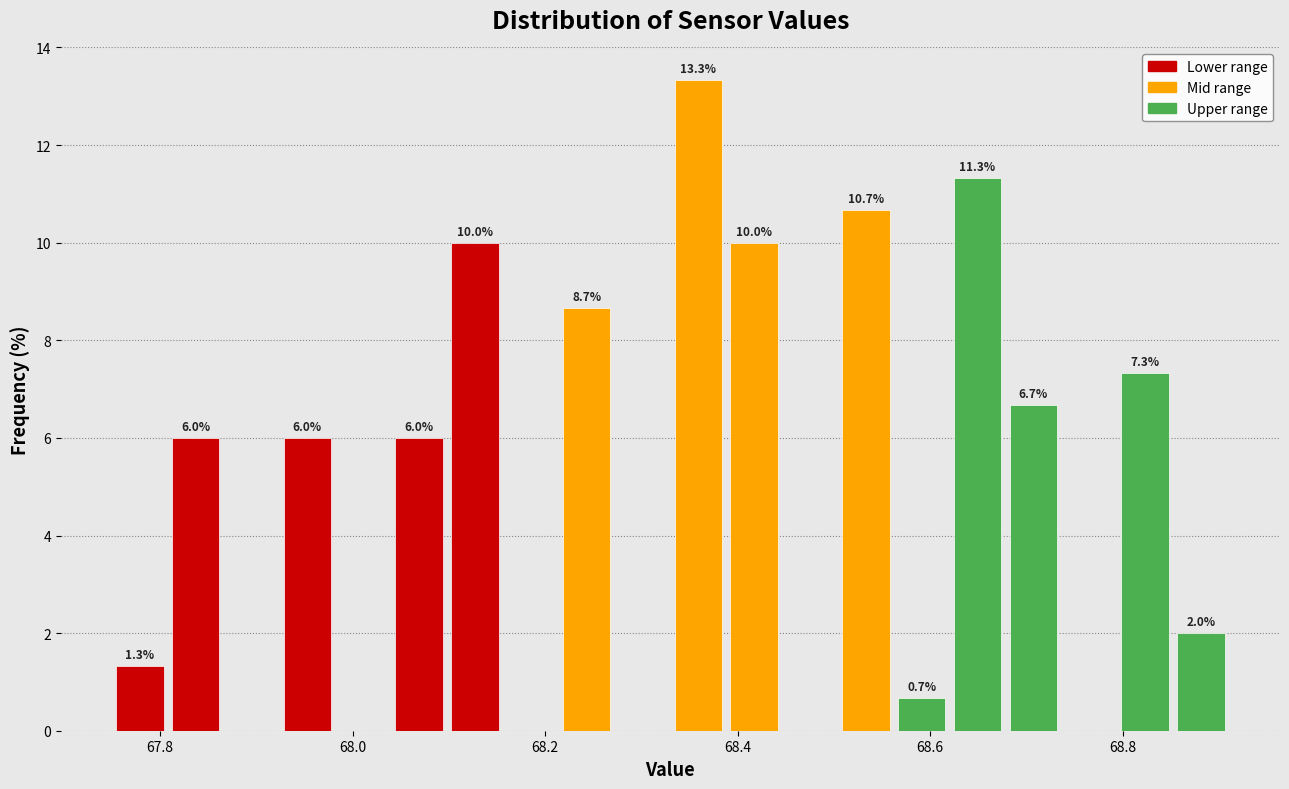

Read against the x-axis, roughly where is the centre of the tallest bar?

68.36